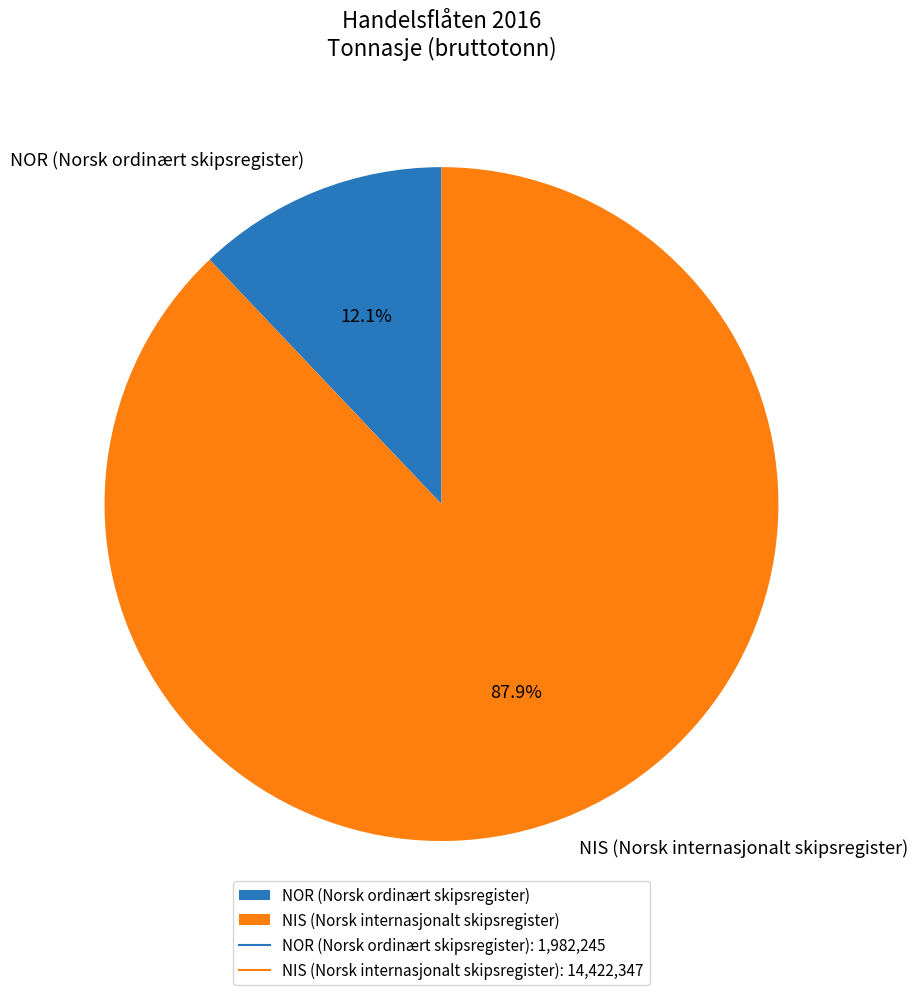

Count the number of slices in the pie.

2